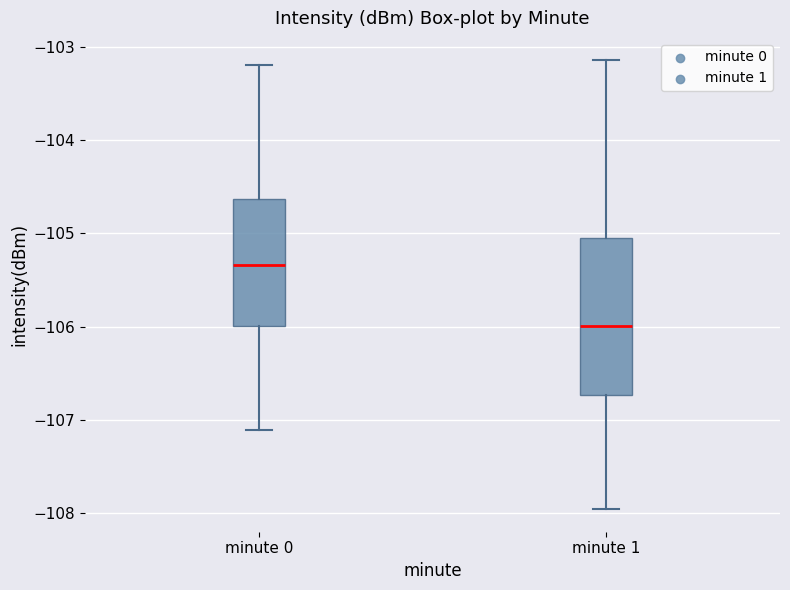

Which box's median line is the lowest?

minute 1